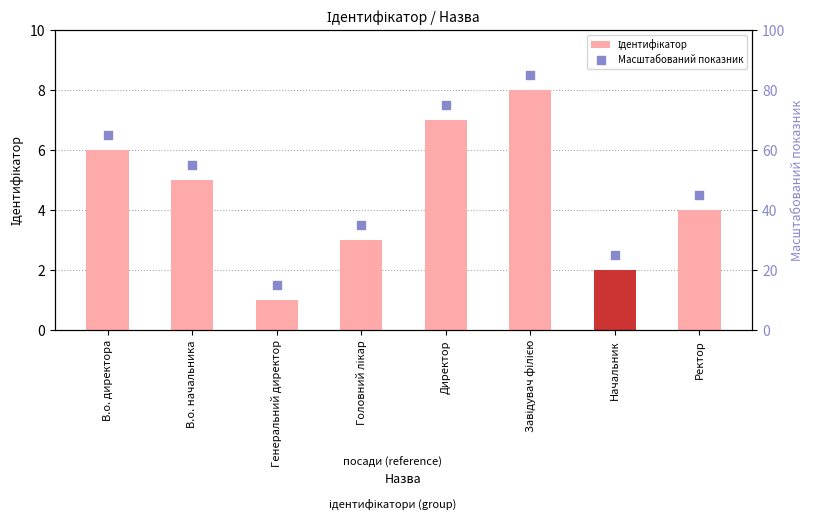

Approximately how many times larger is the value at Головний лікар compared to В.о. начальника?

0.6